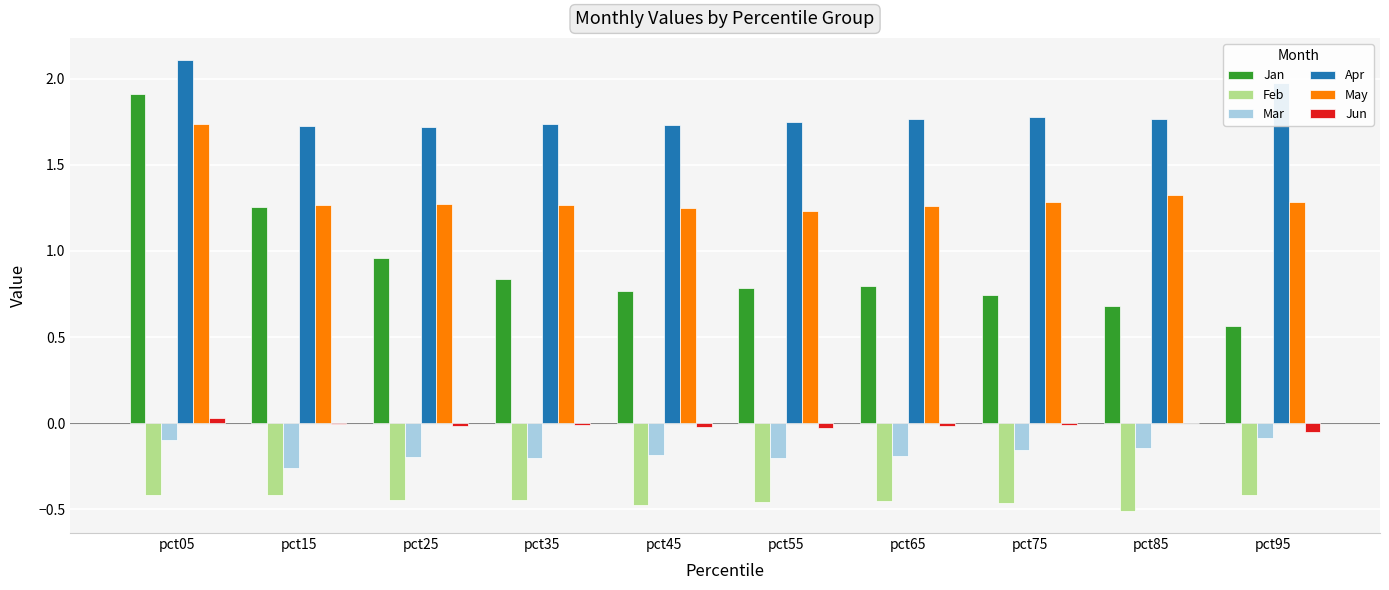

What is the sum of all Feb values?

-4.5